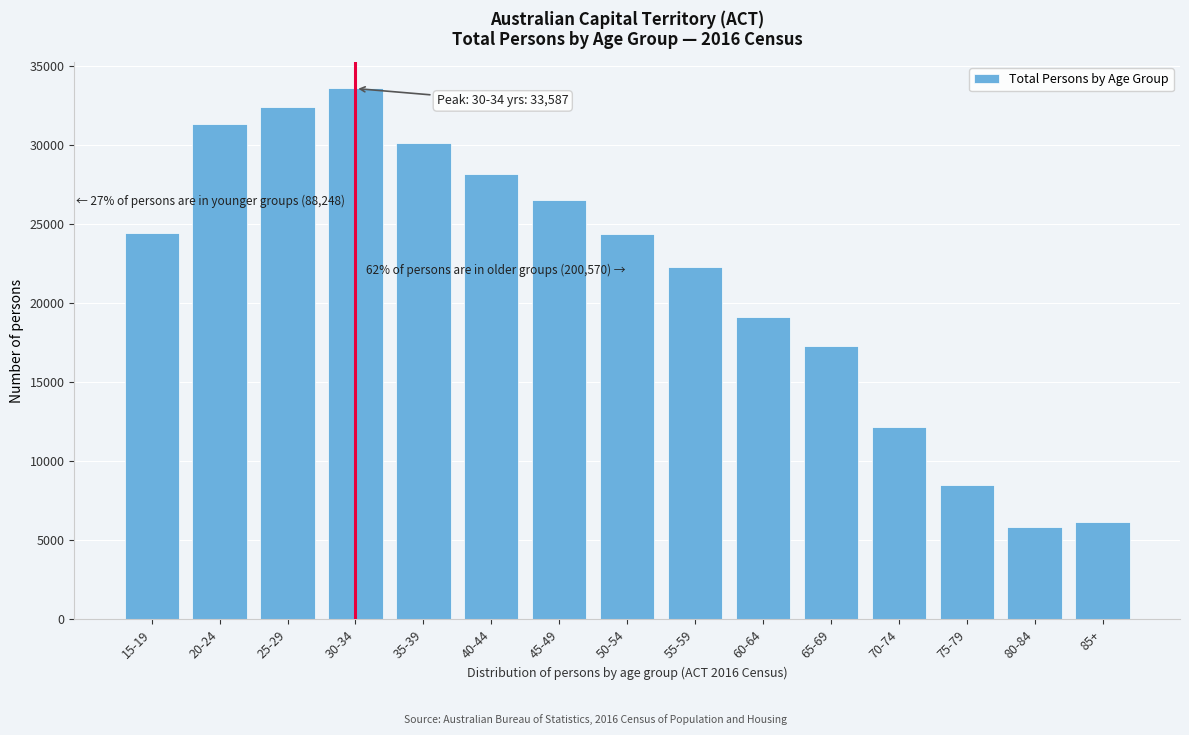

What is the label of the 10th bar from the left?

60-64